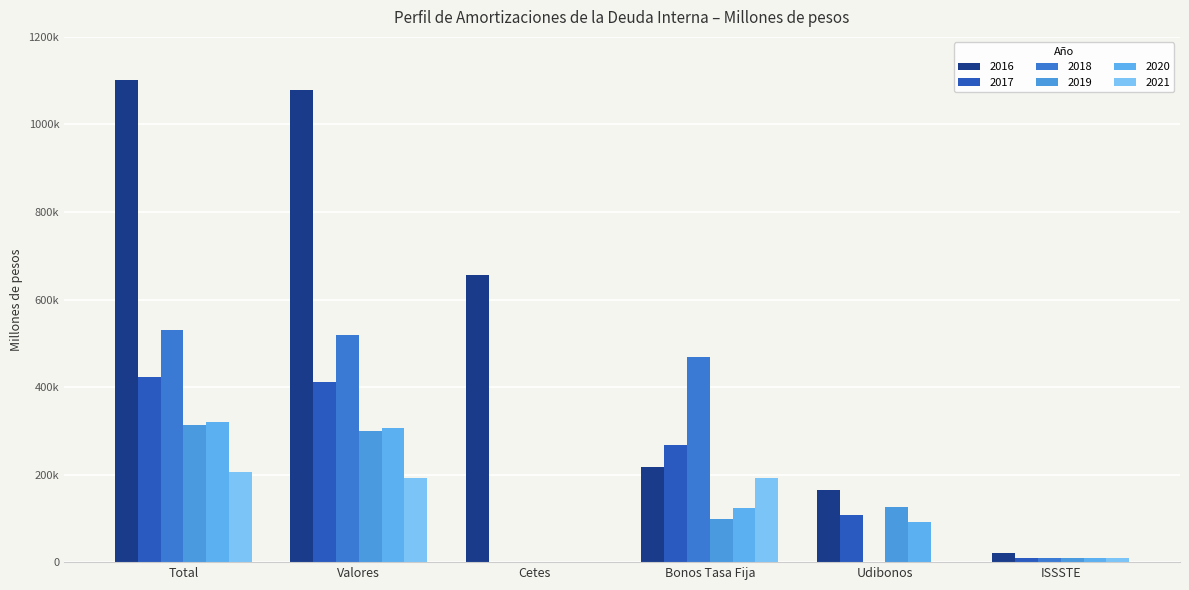

Are the bars horizontal?

No